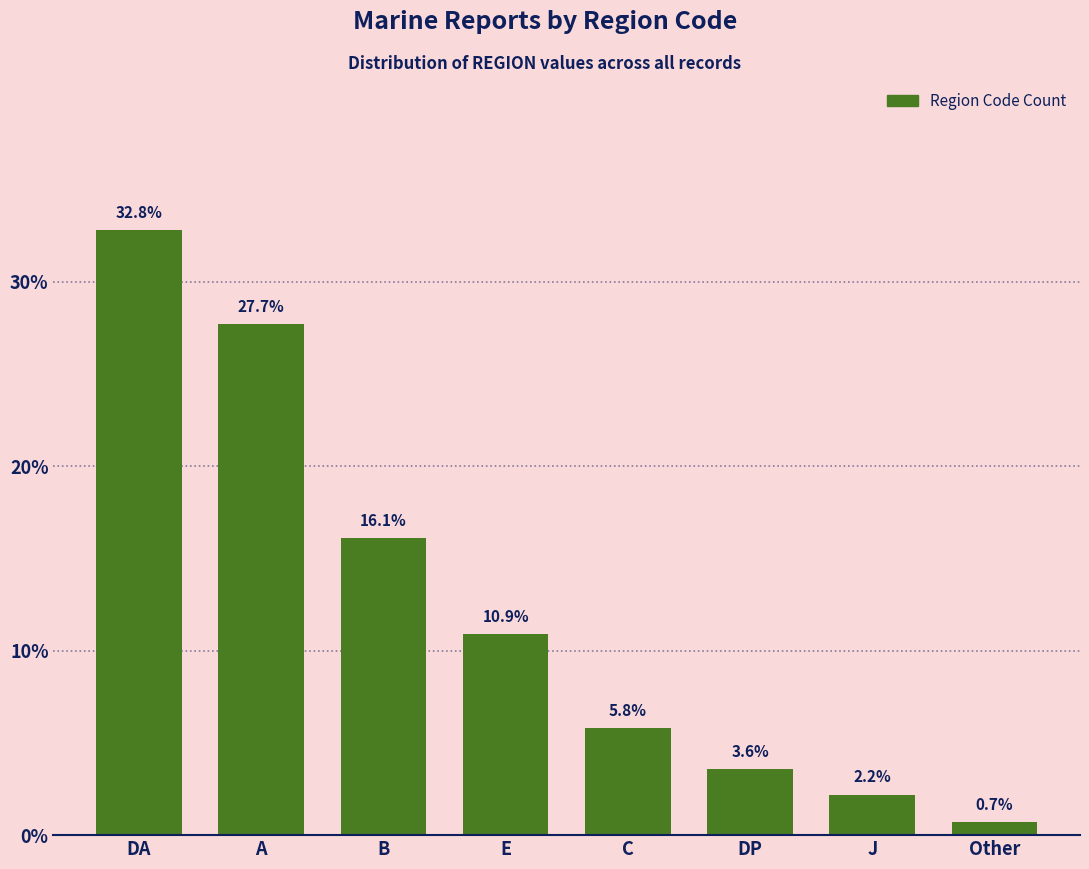

At which category does the chart reach its peak across all series?

DA